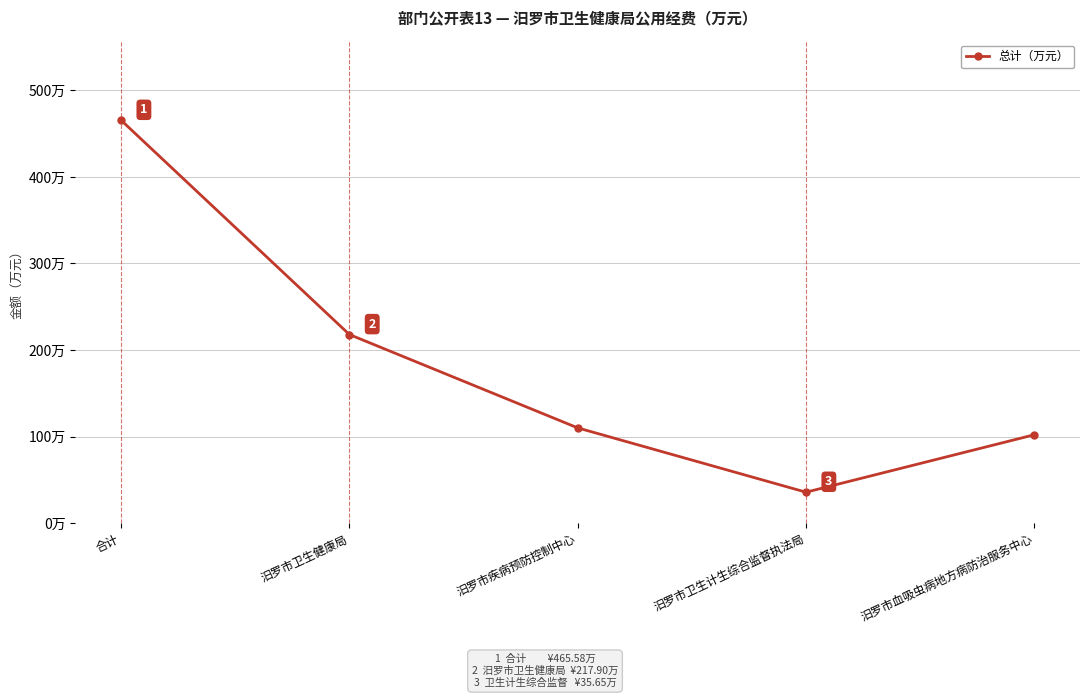

At which label is the value closest to 250?

汨罗市卫生健康局